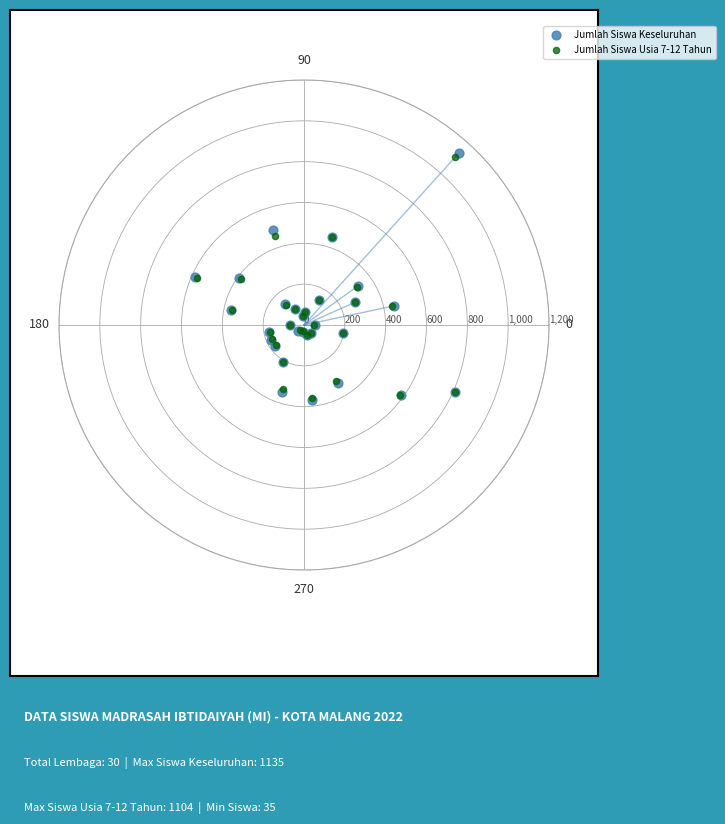

Which series has the widest spread of Y values?

Jumlah Siswa Keseluruhan